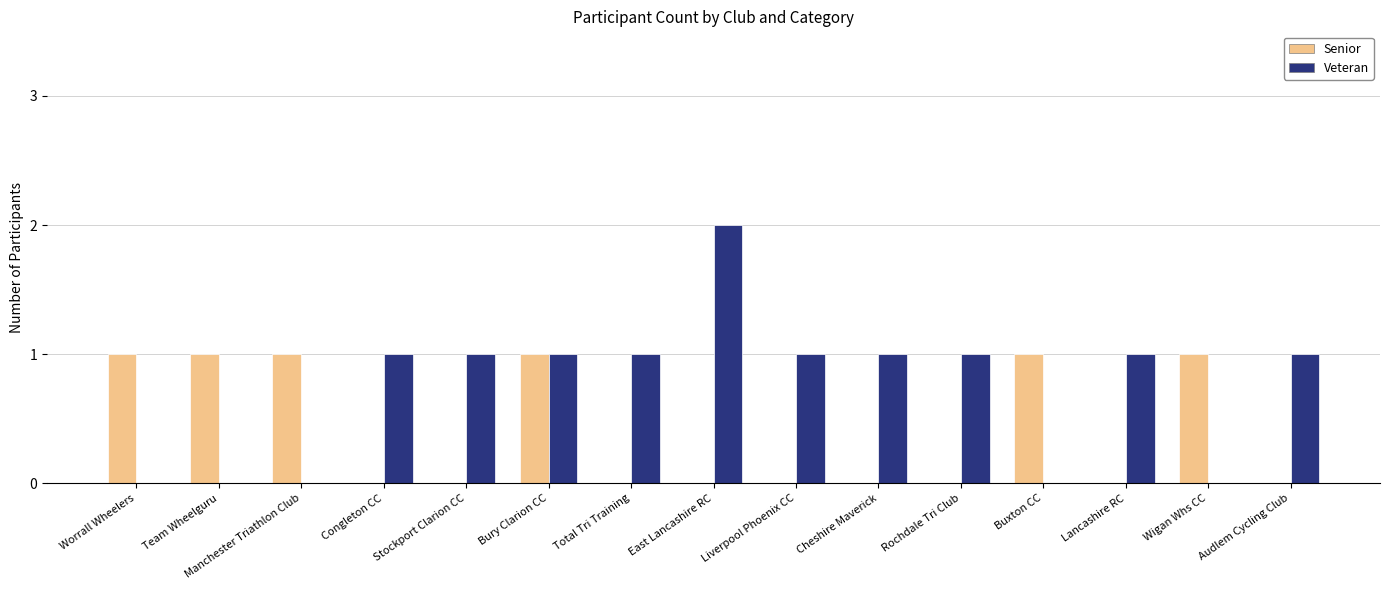

What is the sum of all Senior values?

6